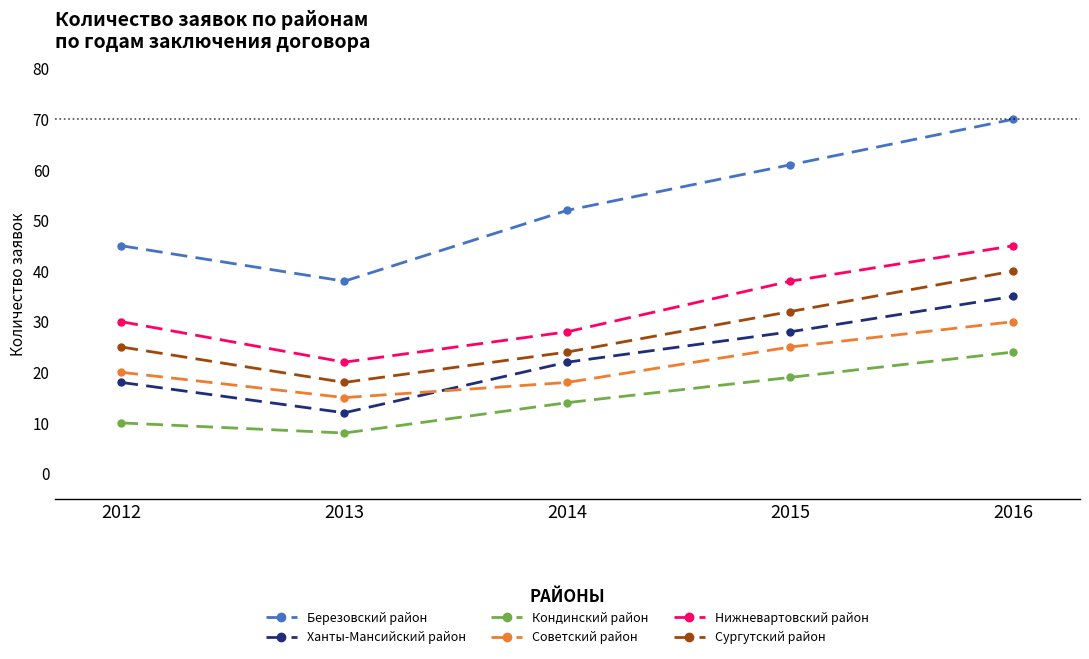

What is the total value across all series at 2015?

203